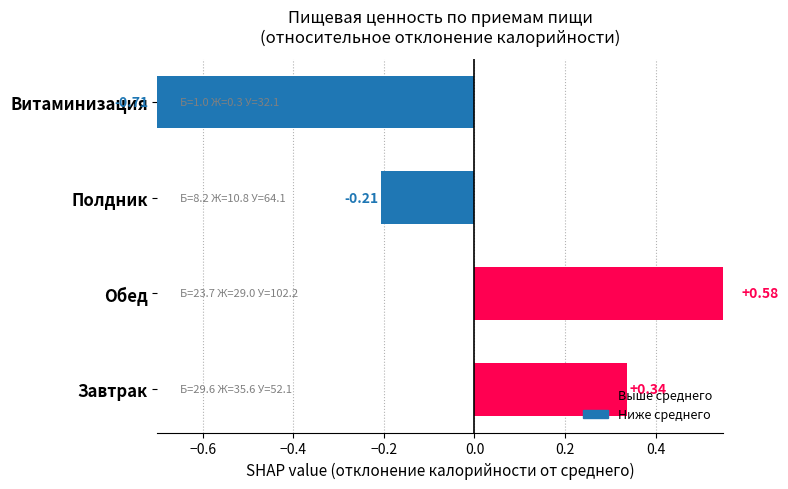

Are the bars grouped side by side (vs. stacked)?

No